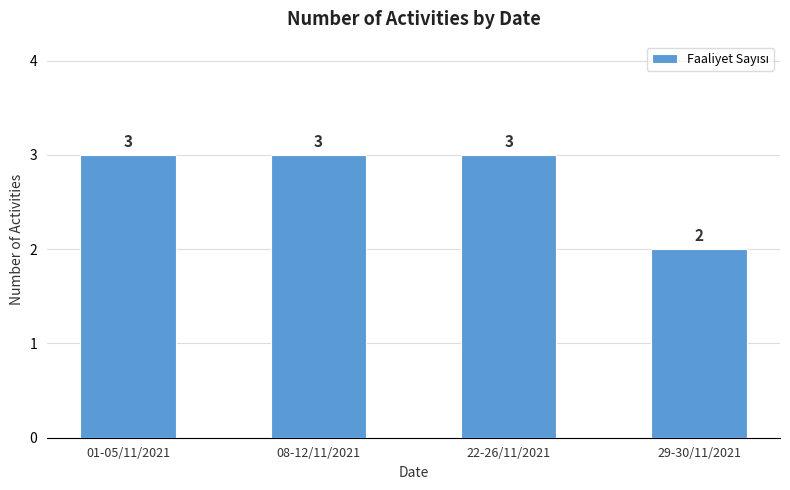

How many bars are there in total?

4